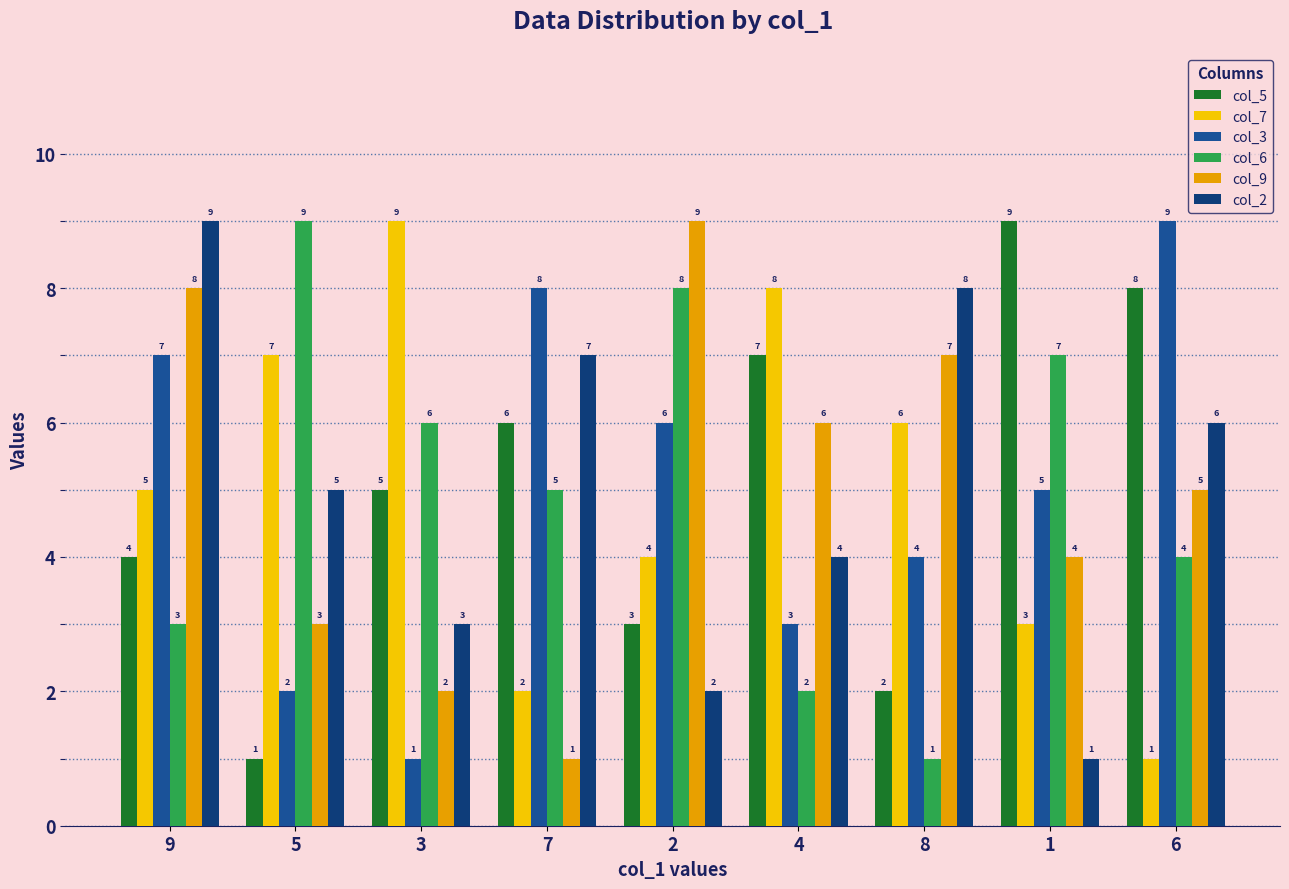

What is the lowest value of the col_7 series?

1